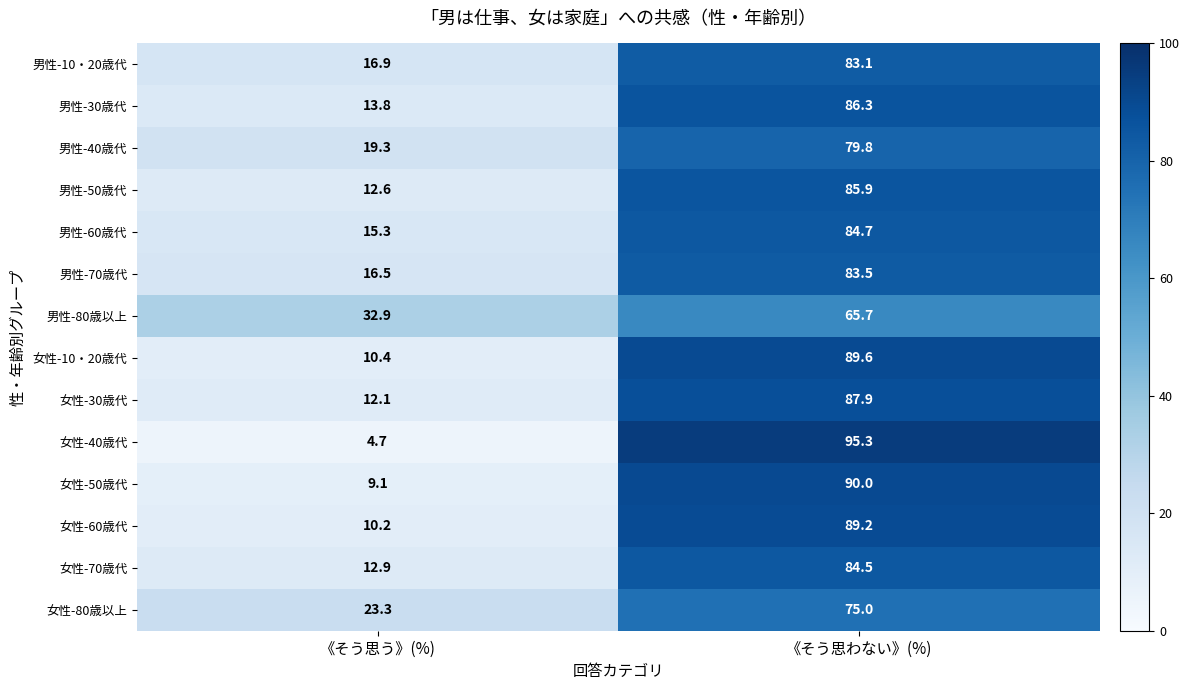

Reading left to right, extract all data points from this chart.

男性-10・20歳代: 《そう思う》(%)=16.9	《そう思わない》(%)=83.1
男性-30歳代: 《そう思う》(%)=13.8	《そう思わない》(%)=86.3
男性-40歳代: 《そう思う》(%)=19.3	《そう思わない》(%)=79.8
男性-50歳代: 《そう思う》(%)=12.6	《そう思わない》(%)=85.9
男性-60歳代: 《そう思う》(%)=15.3	《そう思わない》(%)=84.7
男性-70歳代: 《そう思う》(%)=16.5	《そう思わない》(%)=83.5
男性-80歳以上: 《そう思う》(%)=32.9	《そう思わない》(%)=65.7
女性-10・20歳代: 《そう思う》(%)=10.4	《そう思わない》(%)=89.6
女性-30歳代: 《そう思う》(%)=12.1	《そう思わない》(%)=87.9
女性-40歳代: 《そう思う》(%)=4.7	《そう思わない》(%)=95.3
女性-50歳代: 《そう思う》(%)=9.1	《そう思わない》(%)=90.0
女性-60歳代: 《そう思う》(%)=10.2	《そう思わない》(%)=89.2
女性-70歳代: 《そう思う》(%)=12.9	《そう思わない》(%)=84.5
女性-80歳以上: 《そう思う》(%)=23.3	《そう思わない》(%)=75.0